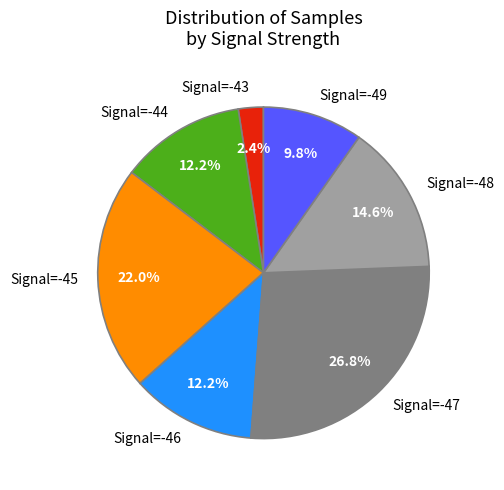

Which category has the biggest portion of the pie?

Signal=-47